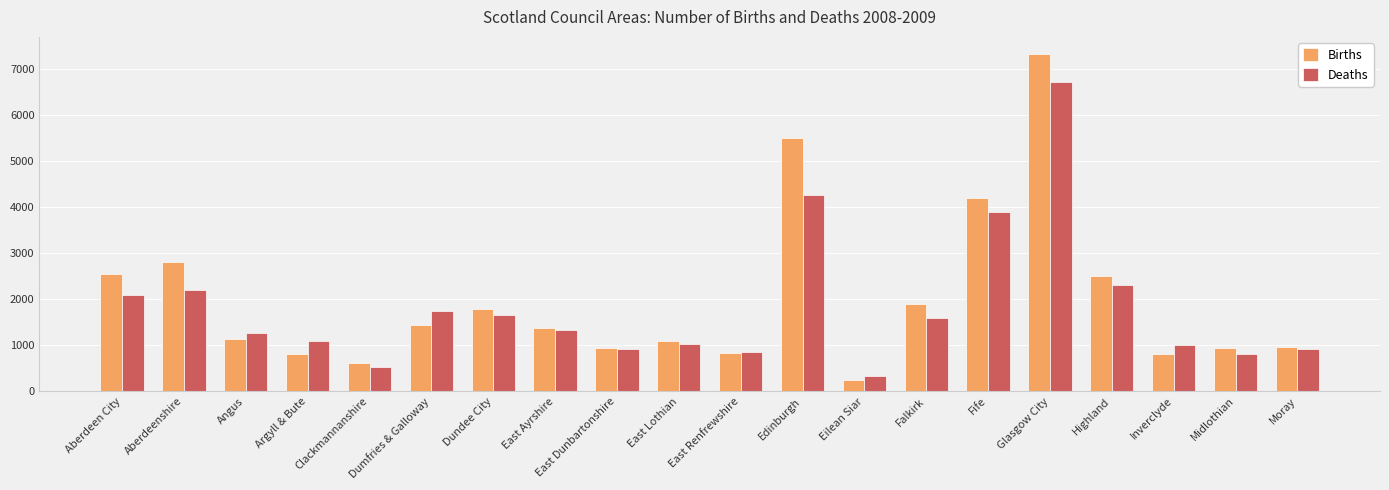

What is the difference between the second highest and minimum values in the Births series?

5250